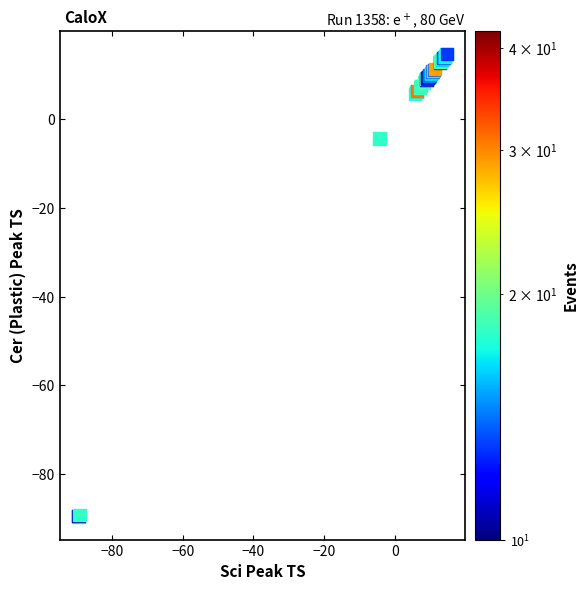

What Y value in the scatter plot is closest to -37?

-4.4